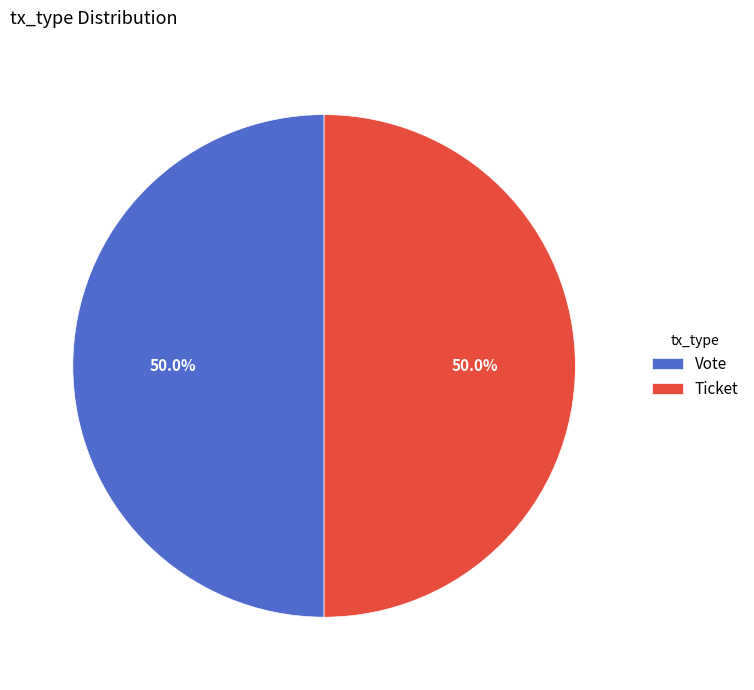

Approximately how many times larger is the value at Ticket compared to Vote?

1.0